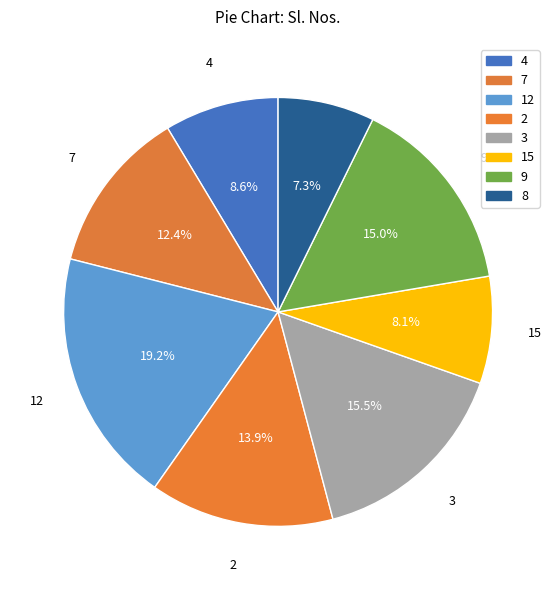

How many segments does this pie chart have?

8